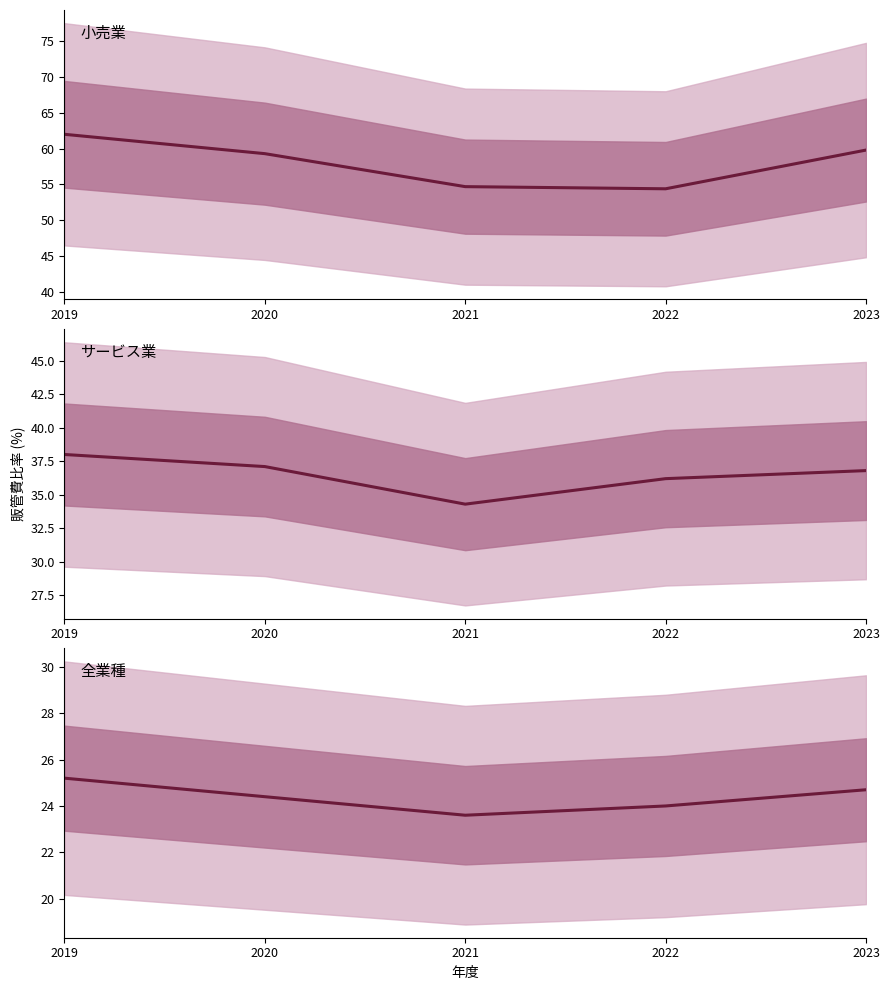

What is the value of the サービス業 mean point at the 2nd from the left?

37.1